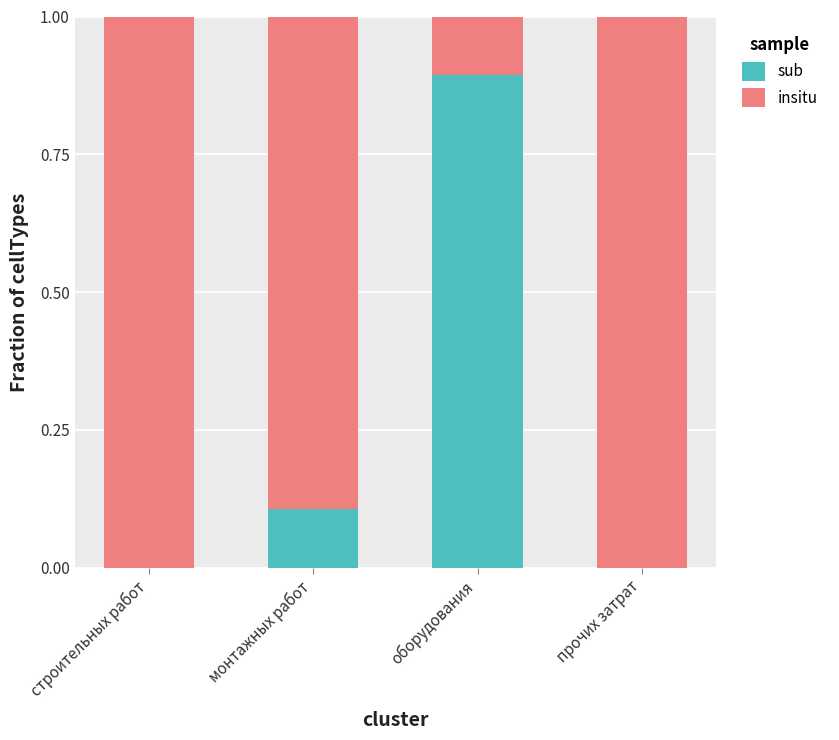

What is the total value across all series at прочих затрат?

1.0